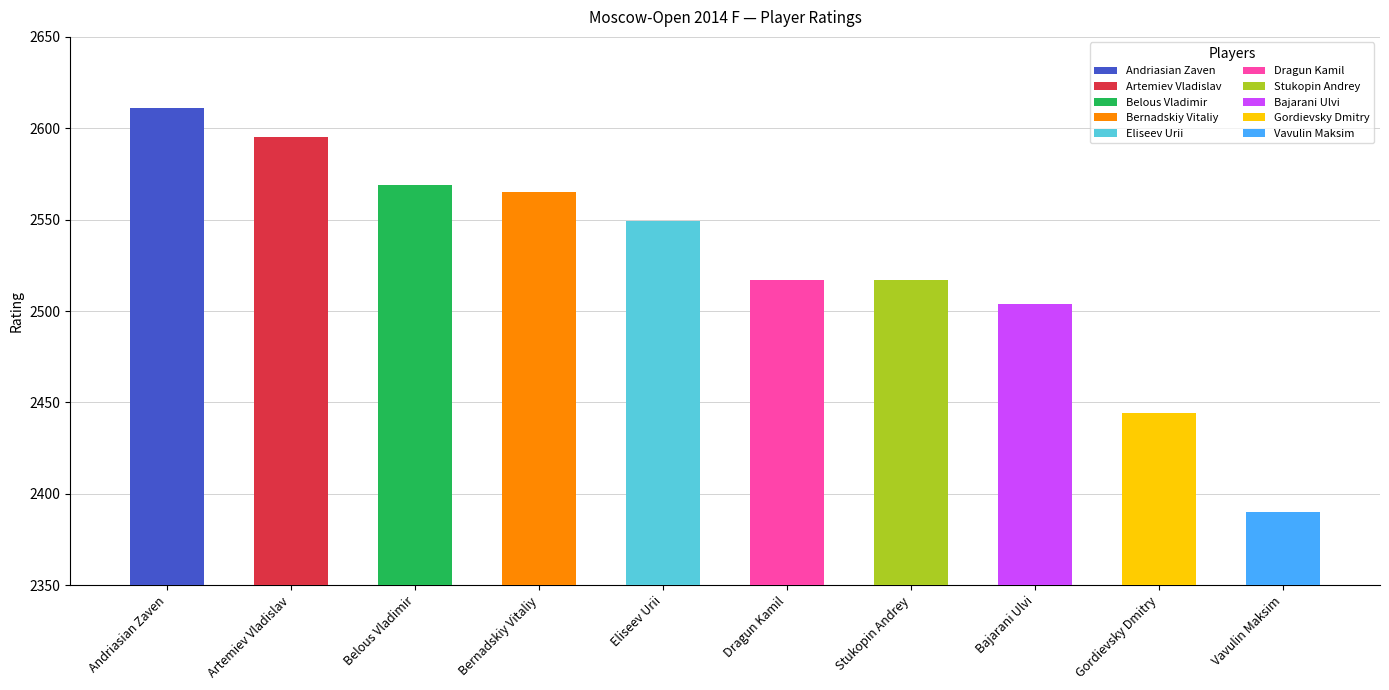

What is the label of the 5th bar from the left?

Eliseev Urii